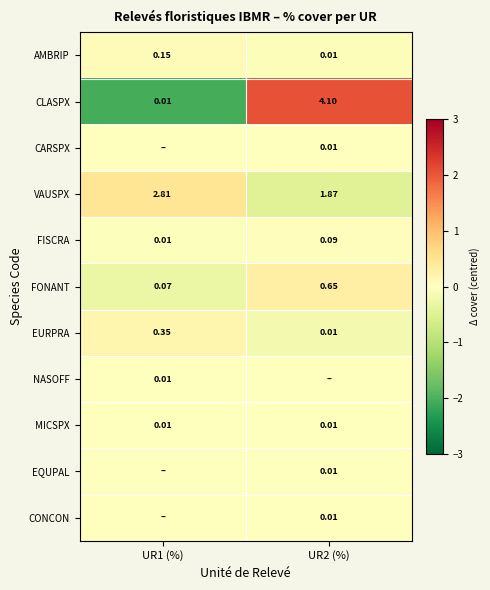

Which series has the largest total across all categories?

VAUSPX